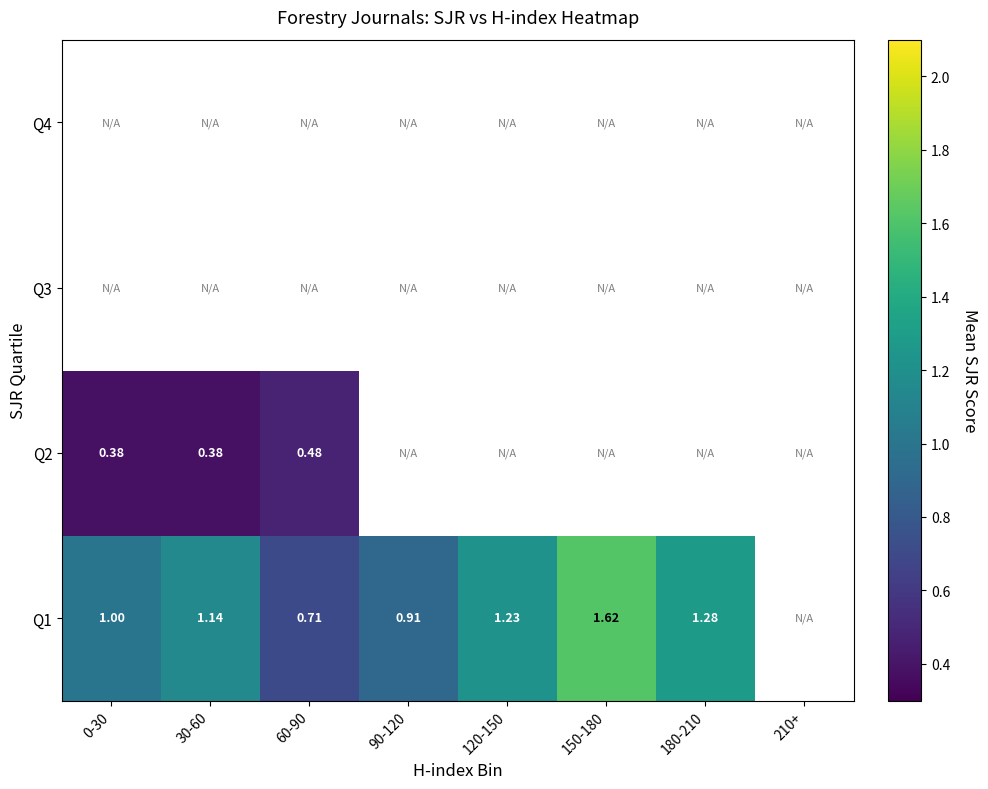

Is the value of Q4 at 180-210 greater than the value of Q2 at 60-90?

No